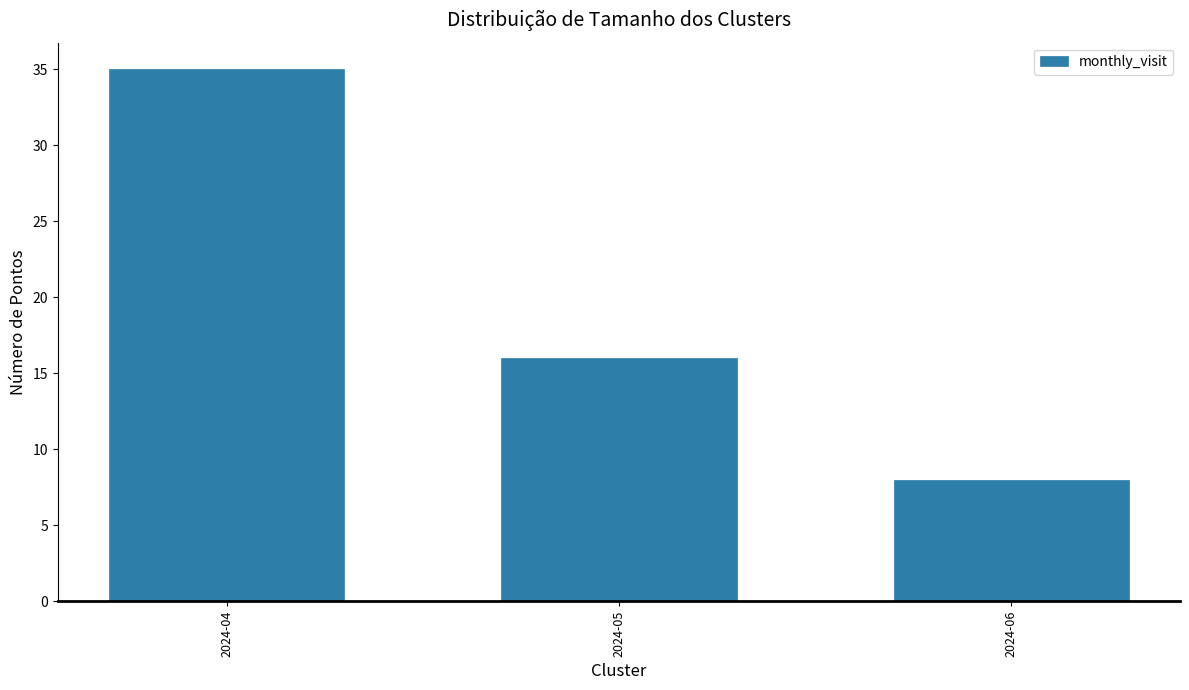

What is the greatest value displayed?

35